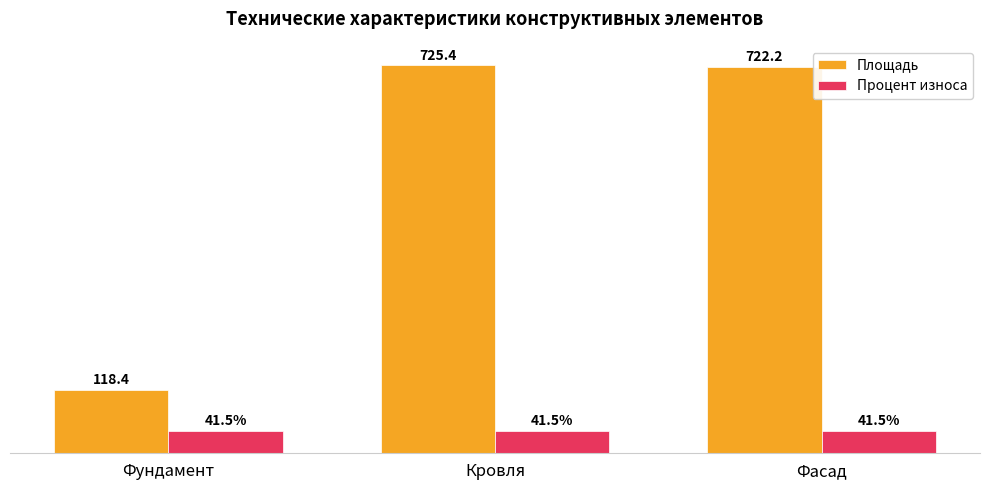

What is the label of the 2nd bar from the right?

Кровля